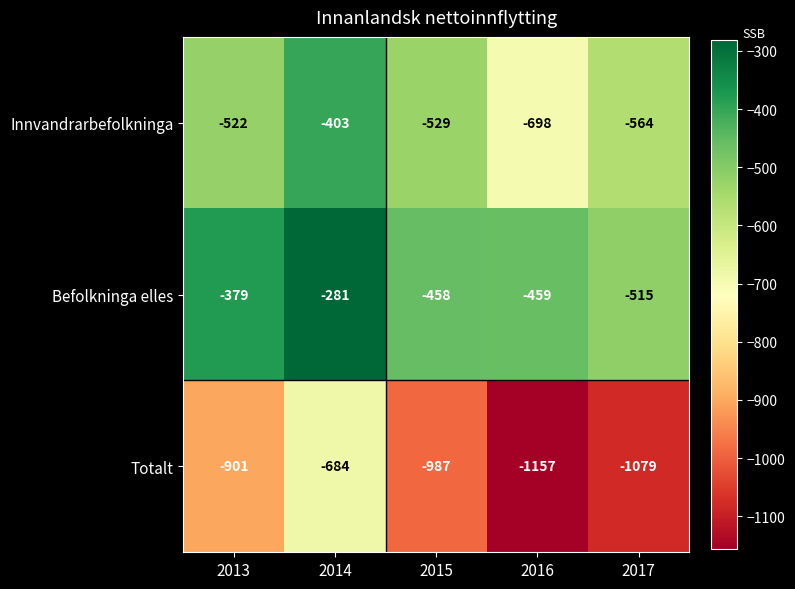

Which label corresponds to the largest value in the chart?

2014